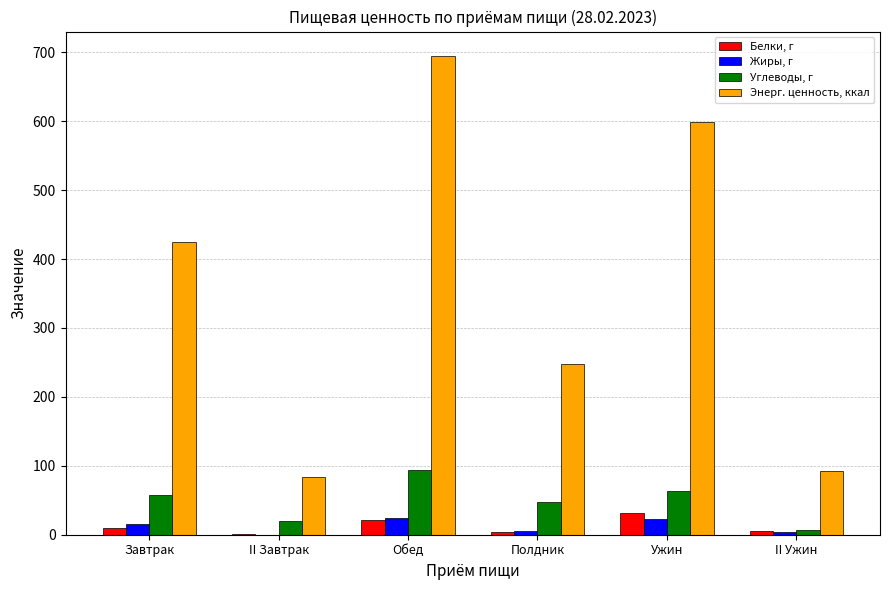

At which category is the sum across all series the highest?

Обед